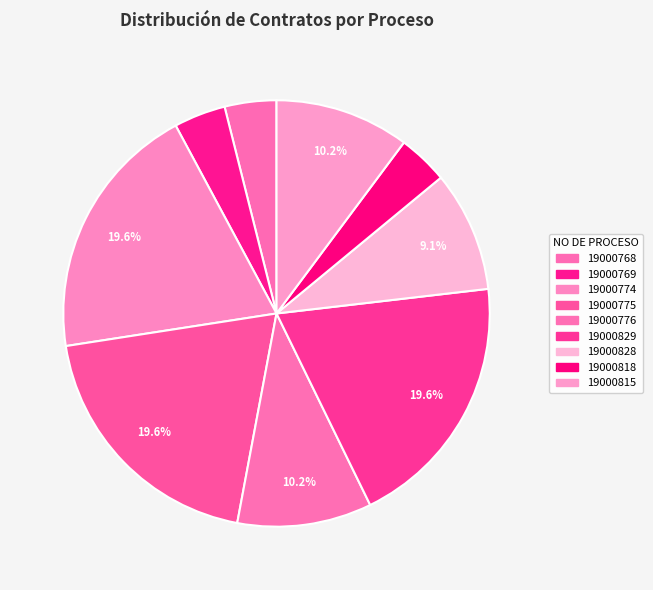

How many segments does this pie chart have?

9